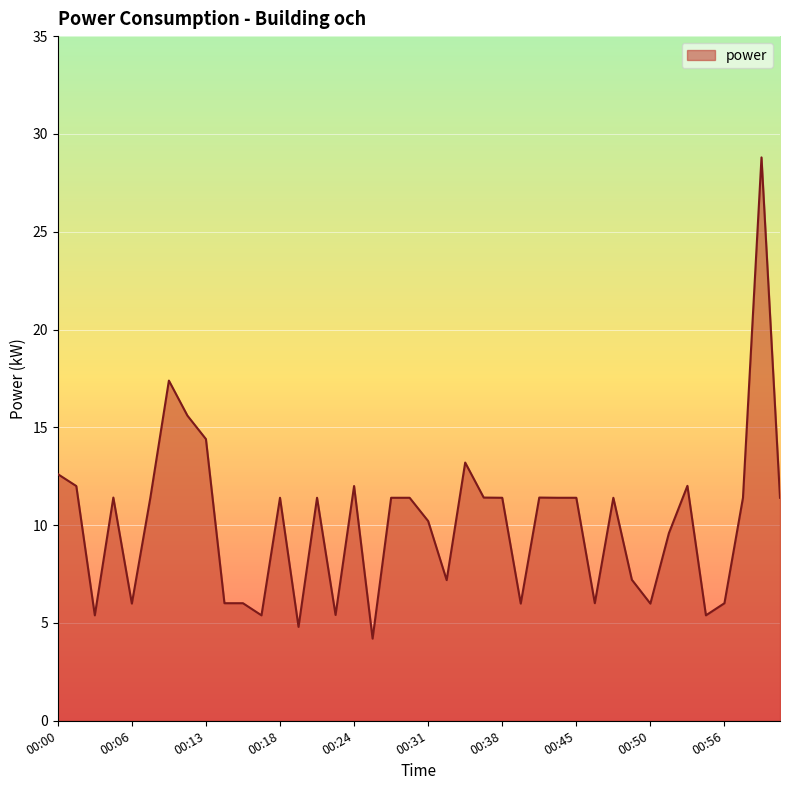

What is the minimum value shown in the chart?

4.2